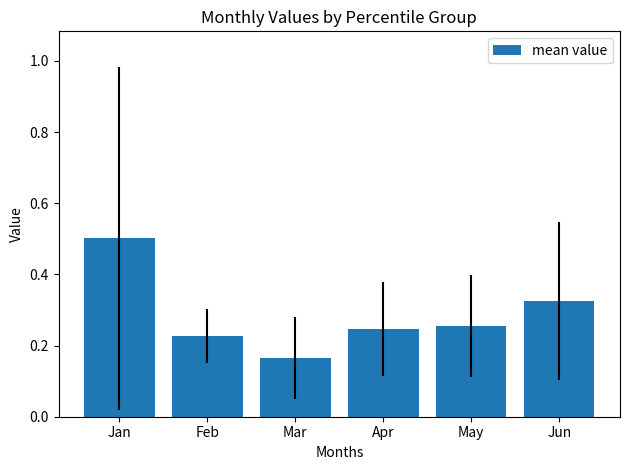

What is the sum of the values at Jun and Jan?

0.8